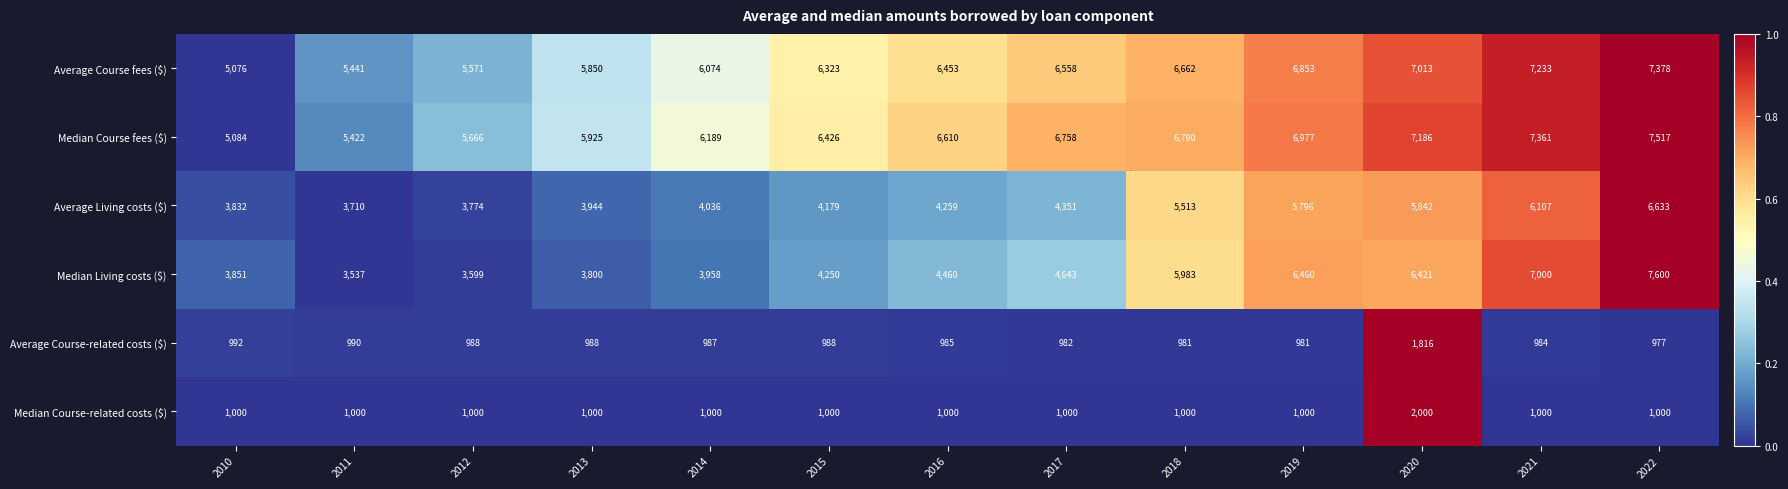

Is it true that Median Course-related costs ($) equals 1577 at 2016?

False